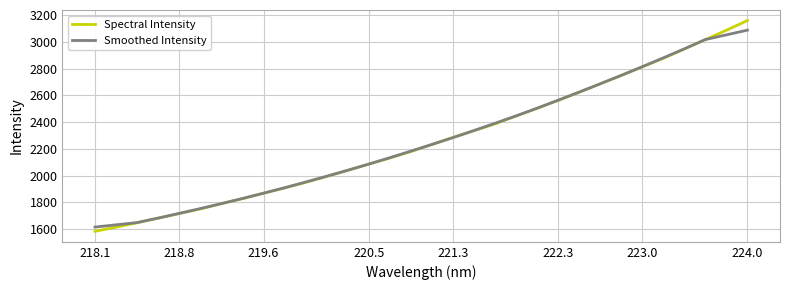

How many values in the Smoothed Intensity series exceed 2233?

16